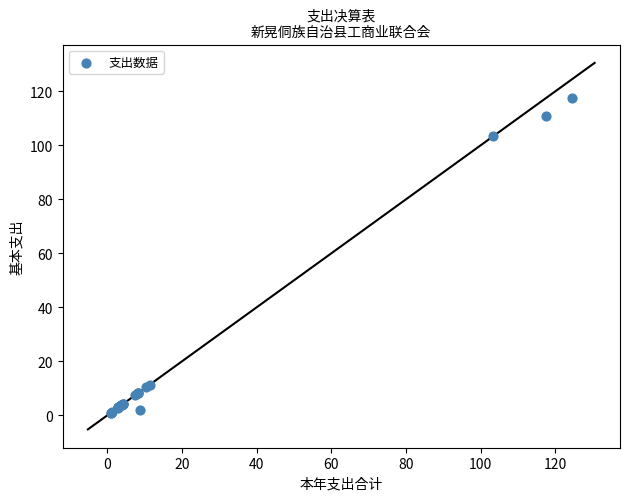

What Y value in the scatter plot is closest to 59?

103.3